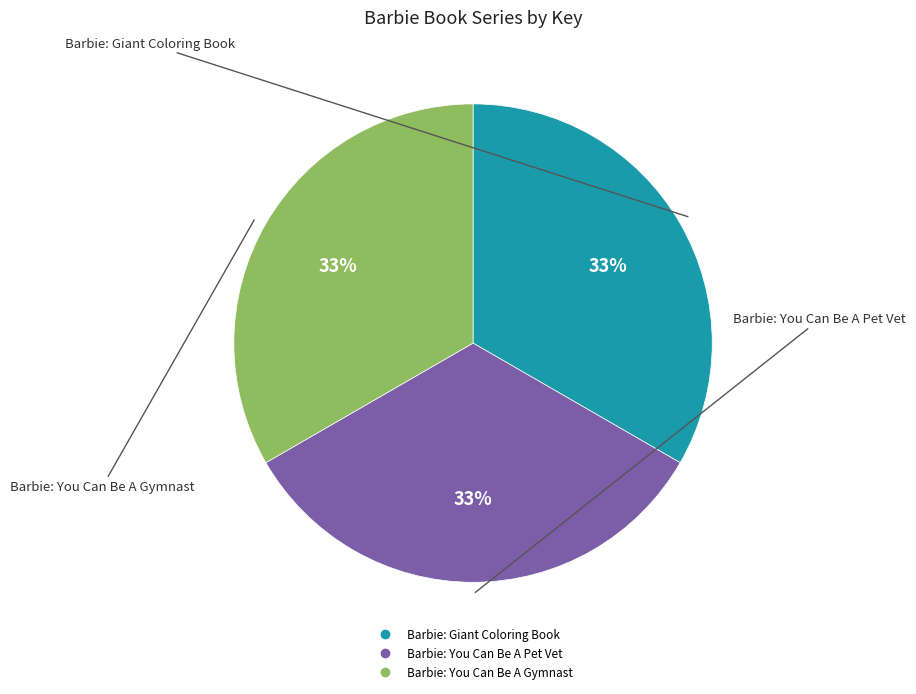

Is it true that Barbie: You Can Be A Pet Vet is 40% of the pie?

False